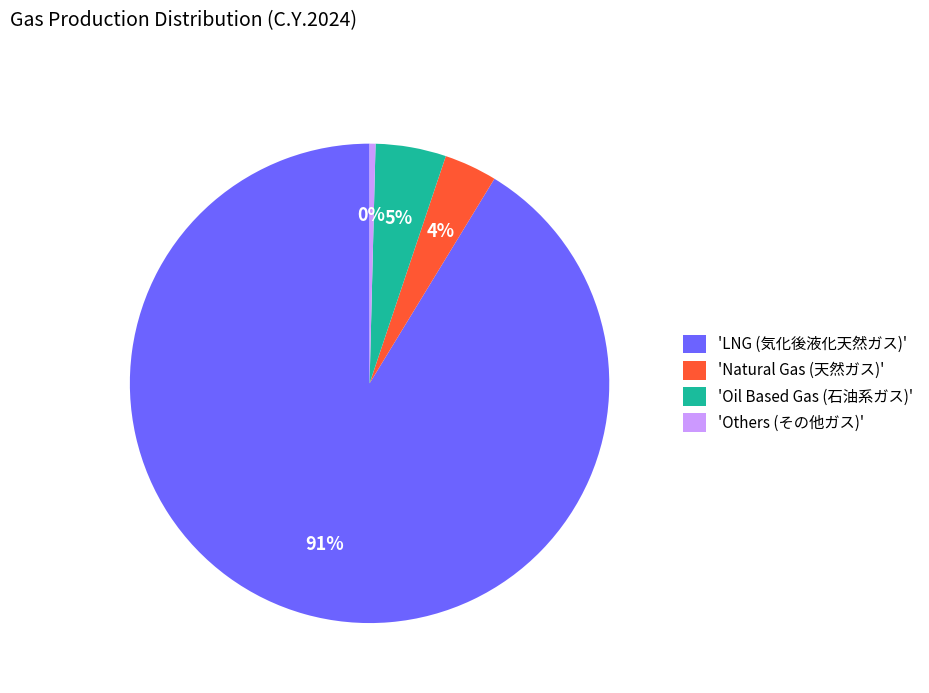

Which has a higher value, 'Oil Based Gas (石油系ガス)' or 'Natural Gas (天然ガス)'?

'Oil Based Gas (石油系ガス)'